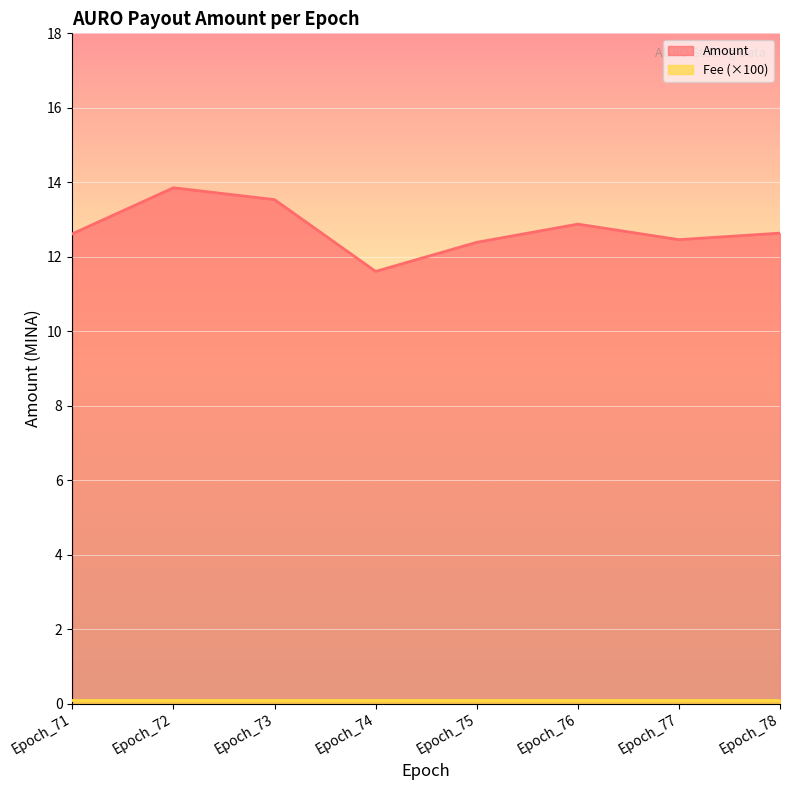

What is the sum of all values?

102.0